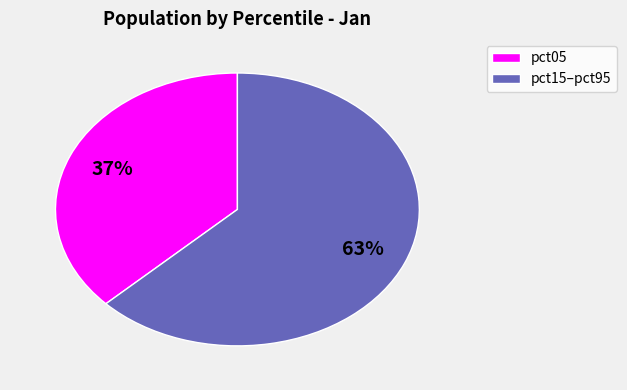

To the nearest percent, what is the difference between the largest and smallest slice percentages?

26%